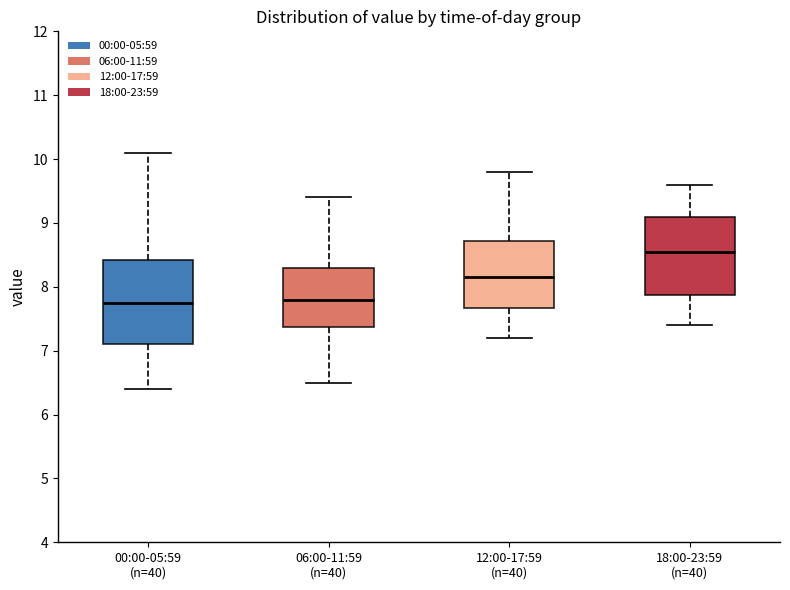

Comparing the boxes themselves (not the whiskers), which one is the tallest?

00:00-05:59 (n=40)